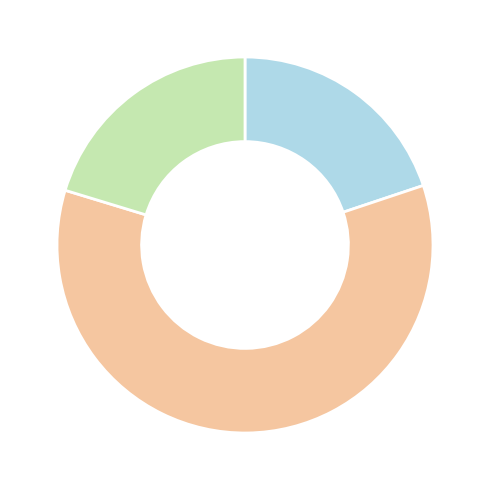

Is there any slice that represents more than half of the pie?

Yes